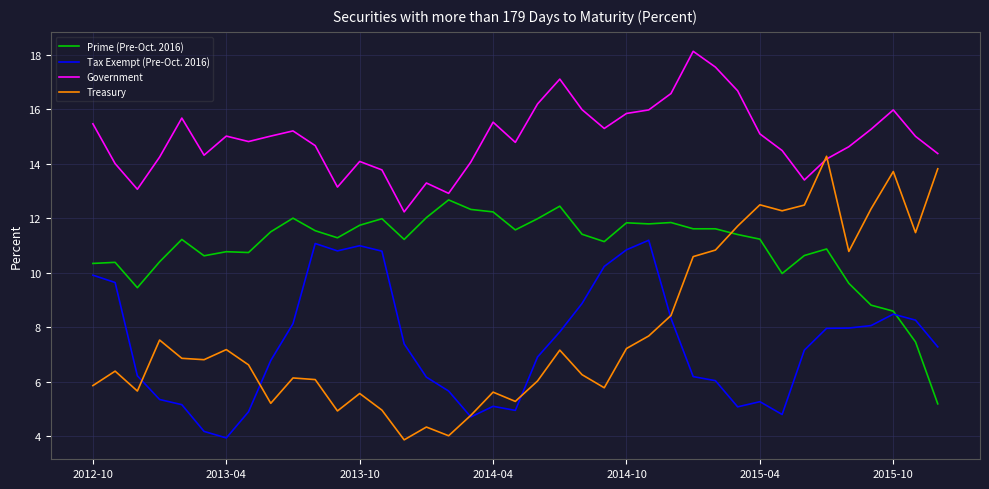

True or false: Tax Exempt (Pre-Oct. 2016) and Government cross at least once.

False